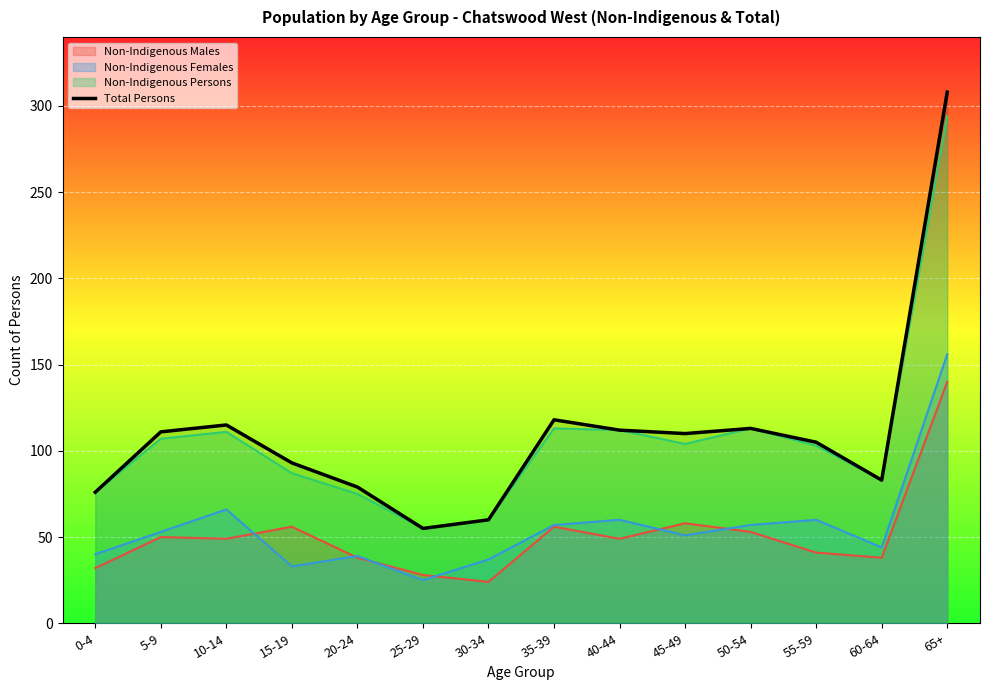

Reading left to right, list all the values displayed in this chart.

76	111	115	93	79	55	60	118	112	110	113	105	83	308